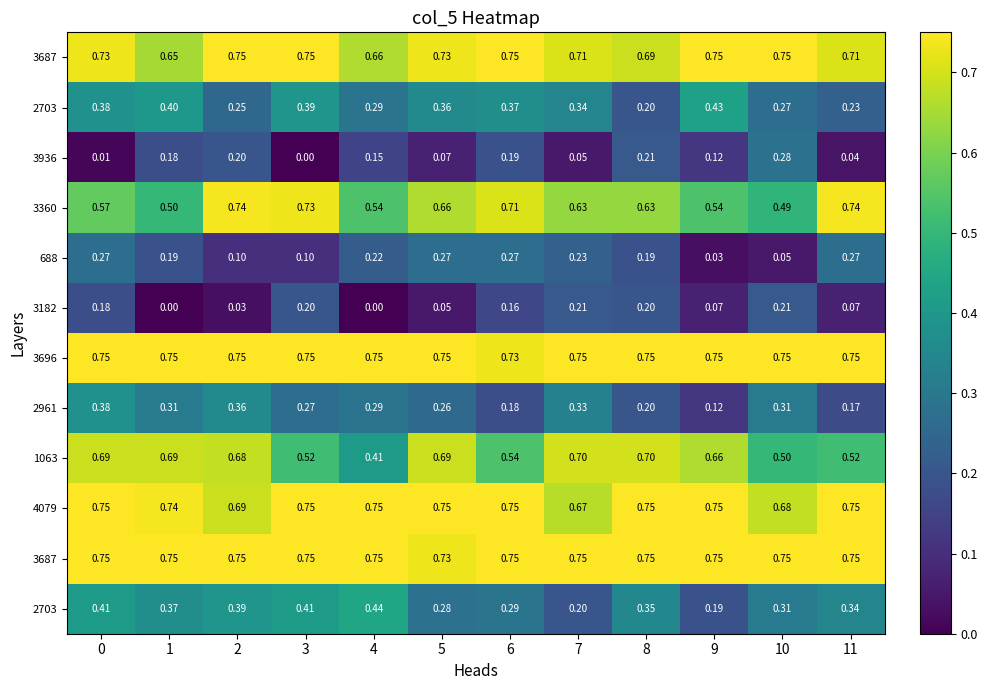

How many categories are shown in the chart?

12